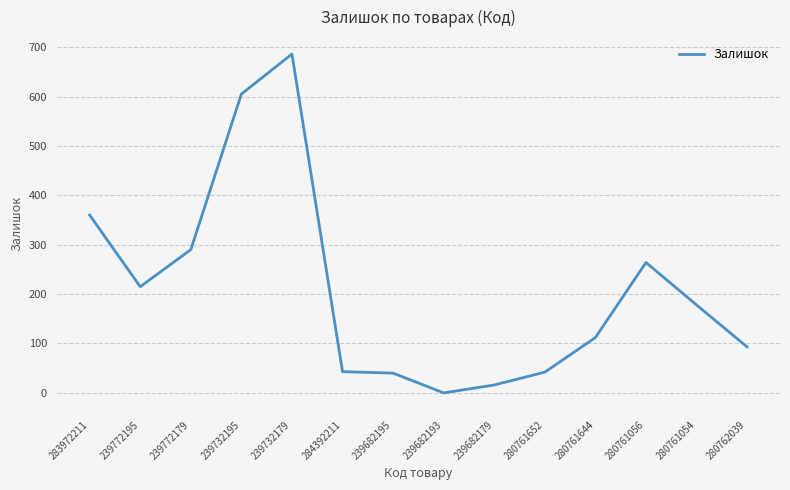

Between 280762039 and 280761652, which is larger?

280762039